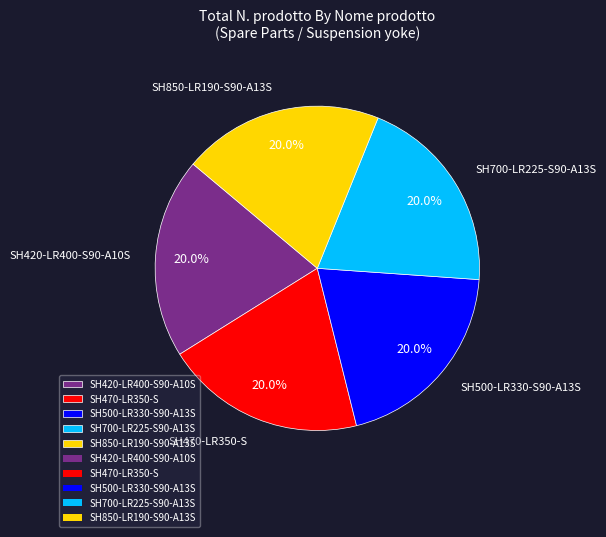

Does SH500-LR330-S90-A13S account for over 50% of the chart?

No